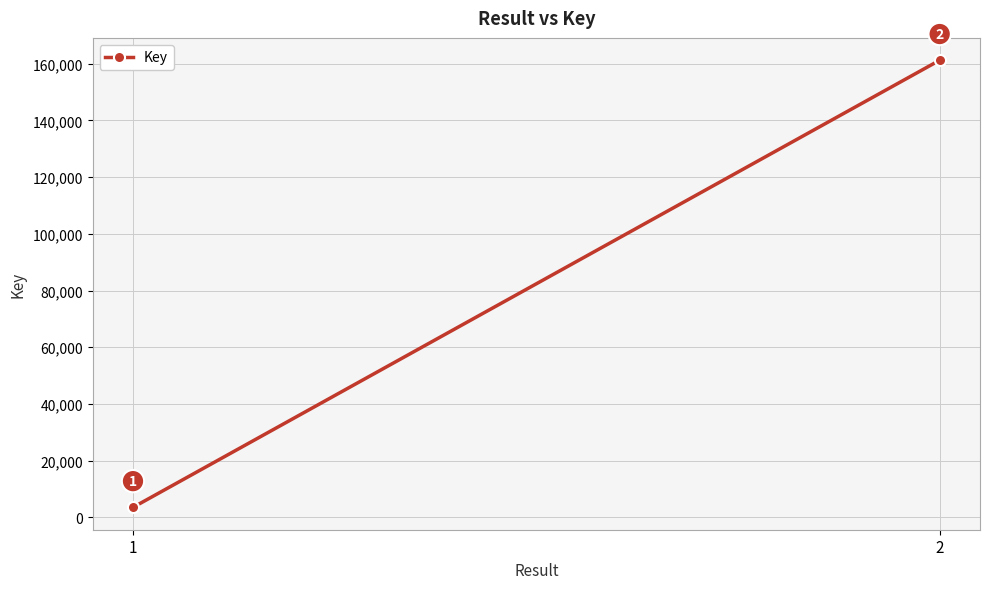

What is the average value?

82376